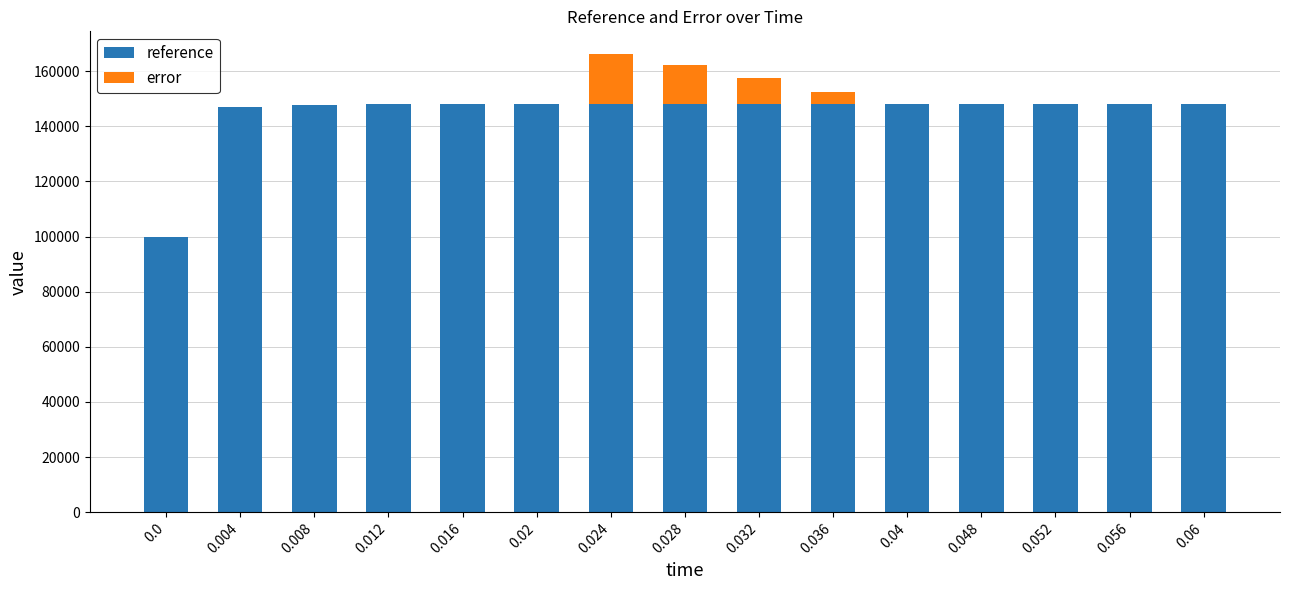

The value of reference at 0.016 is 148056.0. True or false?

True